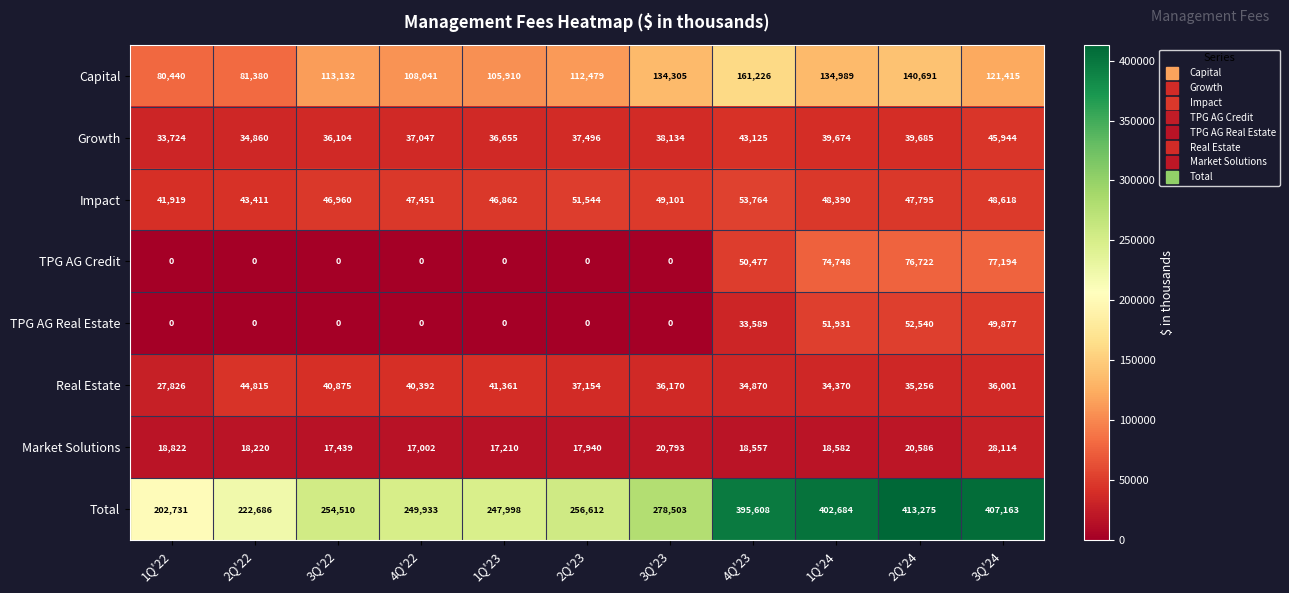

Which series has the widest spread of values?

Total